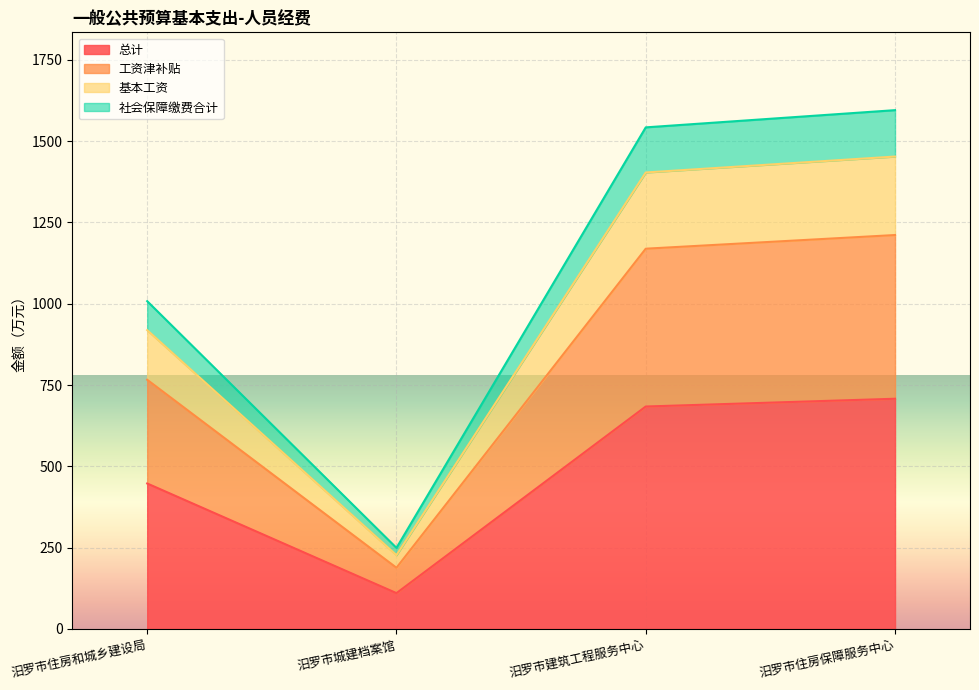

What is the label of the 3rd point from the left?

汨罗市建筑工程服务中心